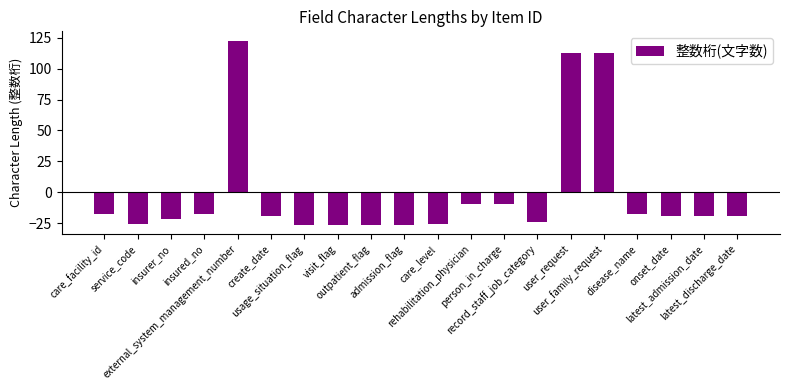

What is the label of the 10th bar from the left?

admission_flag